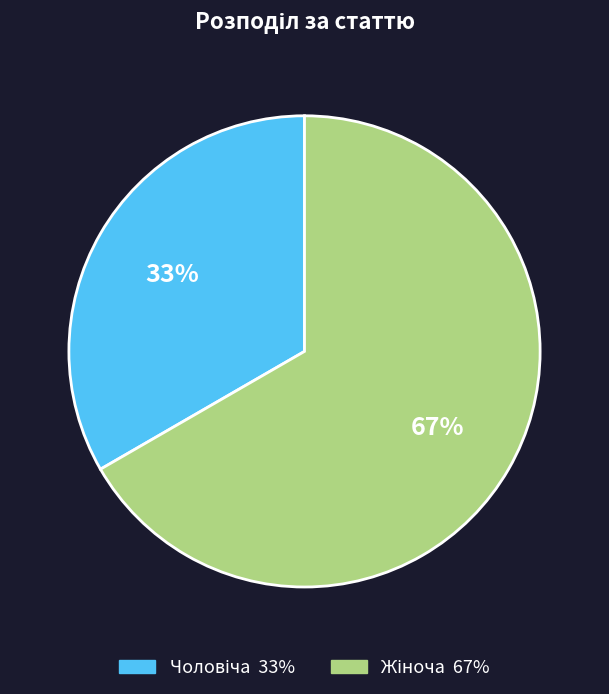

To the nearest percent, what is the average slice percentage?

50%